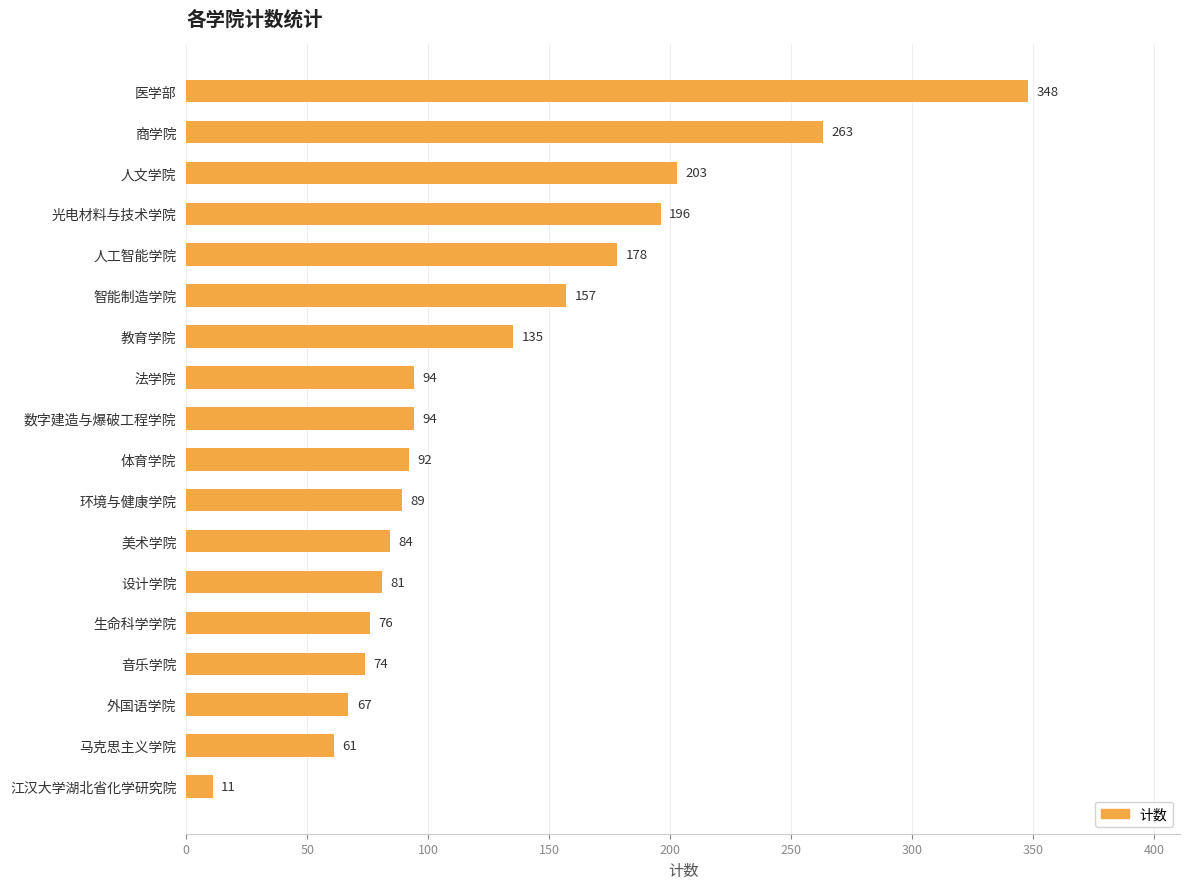

What is the difference between the values at 数字建造与爆破工程学院 and 医学部?

254